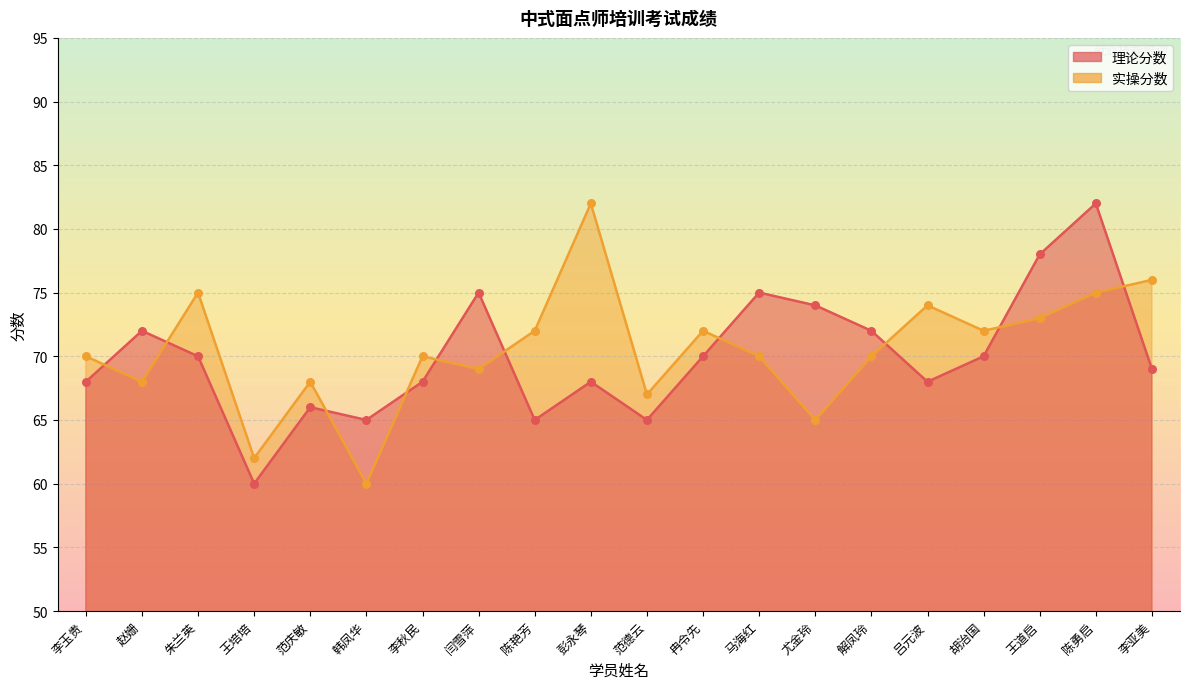

Is the value of 实操分数 at 范庆敏 greater than the value of 理论分数 at 闫雪萍?

No